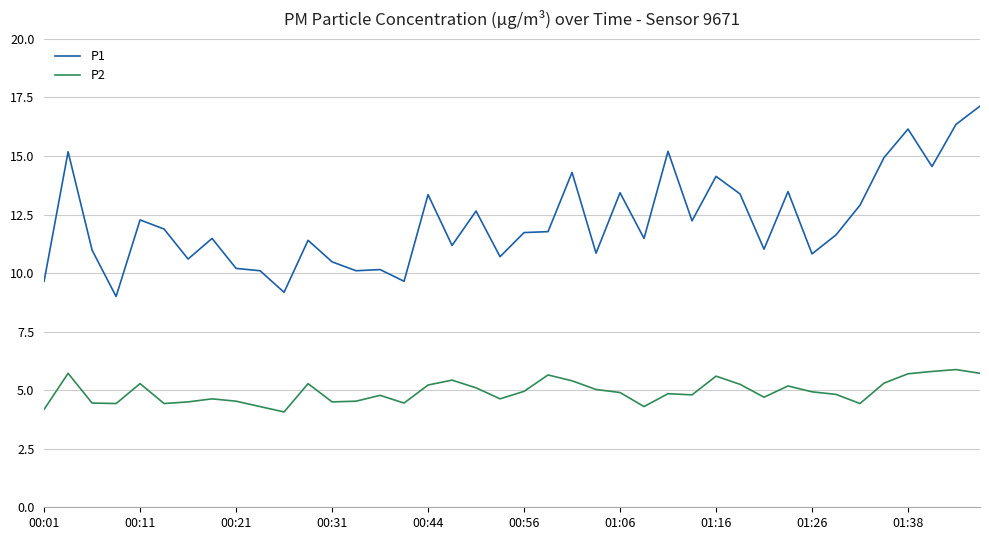

List the series in order of their peak value, highest first.

P1, P2